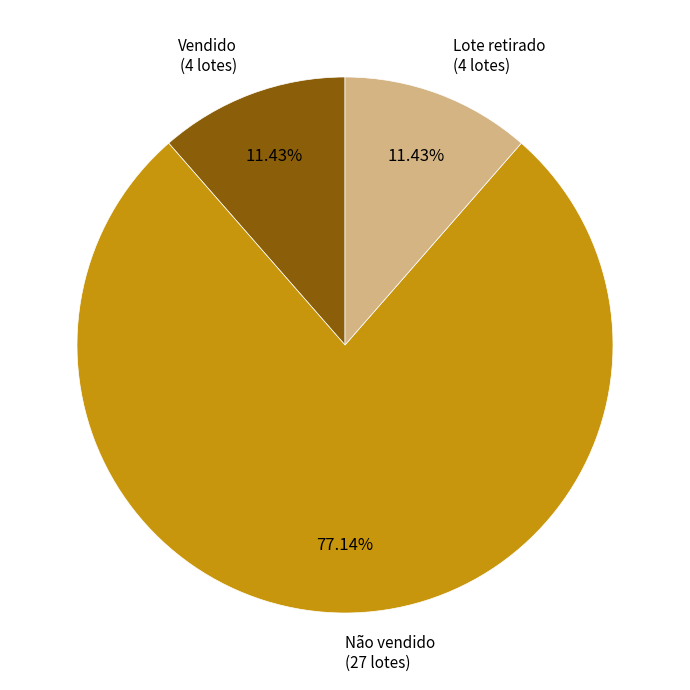

How many slices are in this pie chart?

3